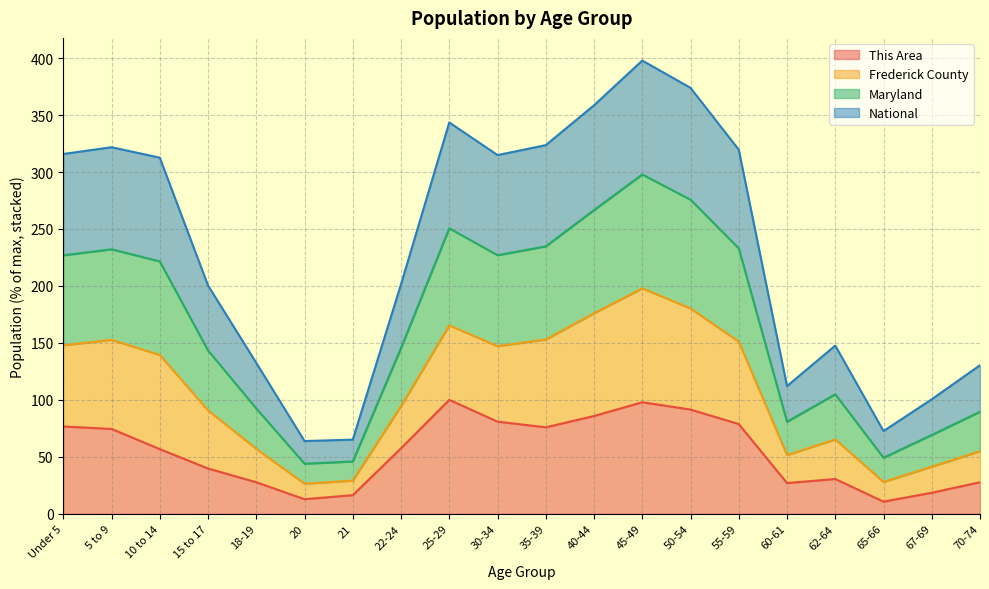

List the series in order of their peak value, lowest first.

This Area, National, Frederick County, Maryland